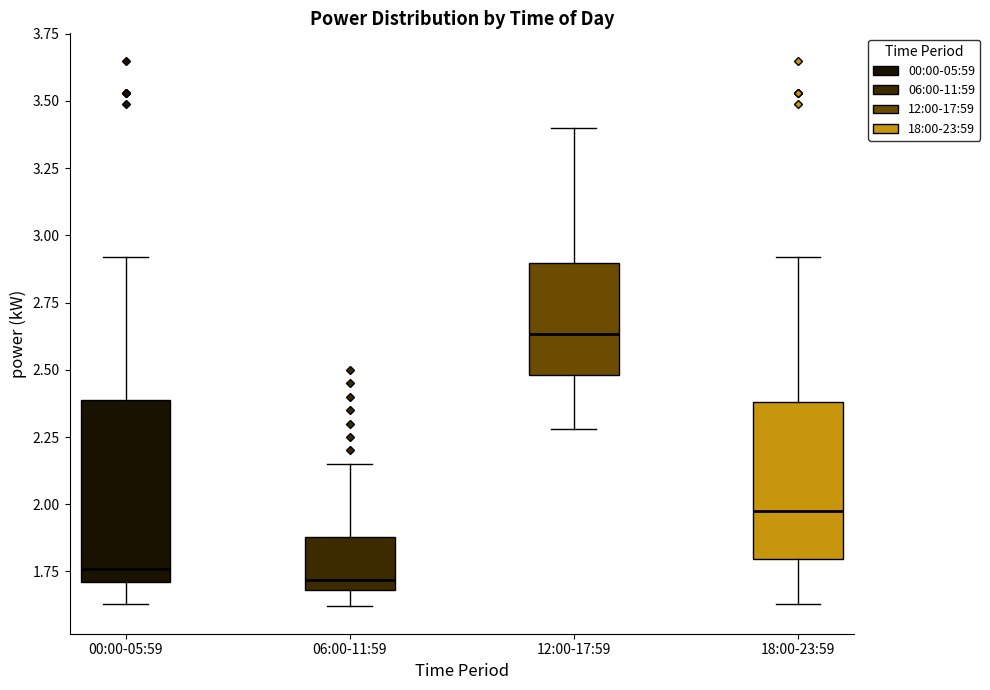

Reading left to right, read every box against the y-axis: the position of its median line, the range the box covers, and the ends of its whiskers. The values are not printed on the chart, so give them approximately, as read against the axis.

00:00-05:59: median 1.75, box 1.70 to 2.40, whiskers 1.65 to 2.90
06:00-11:59: median 1.70 (just above the box's lower edge), box 1.70 to 1.90, whiskers 1.60 to 2.15
12:00-17:59: median 2.65, box 2.50 to 2.90, whiskers 2.30 to 3.40
18:00-23:59: median 2.00, box 1.80 to 2.40, whiskers 1.65 to 2.90